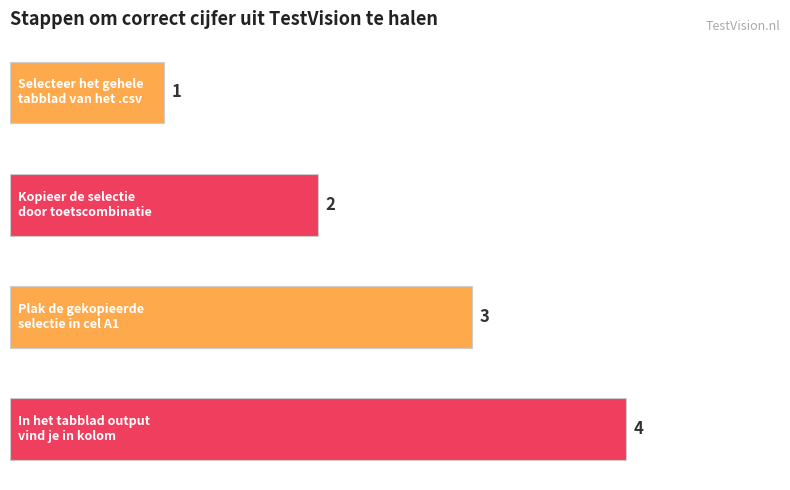

What is the greatest value displayed?

4